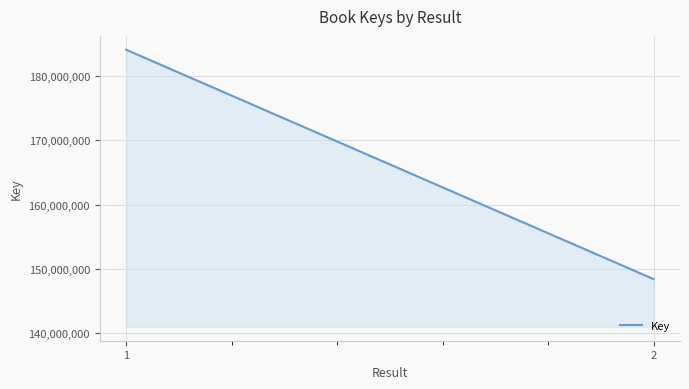

What is the difference between the maximum and minimum values?

35677288.0